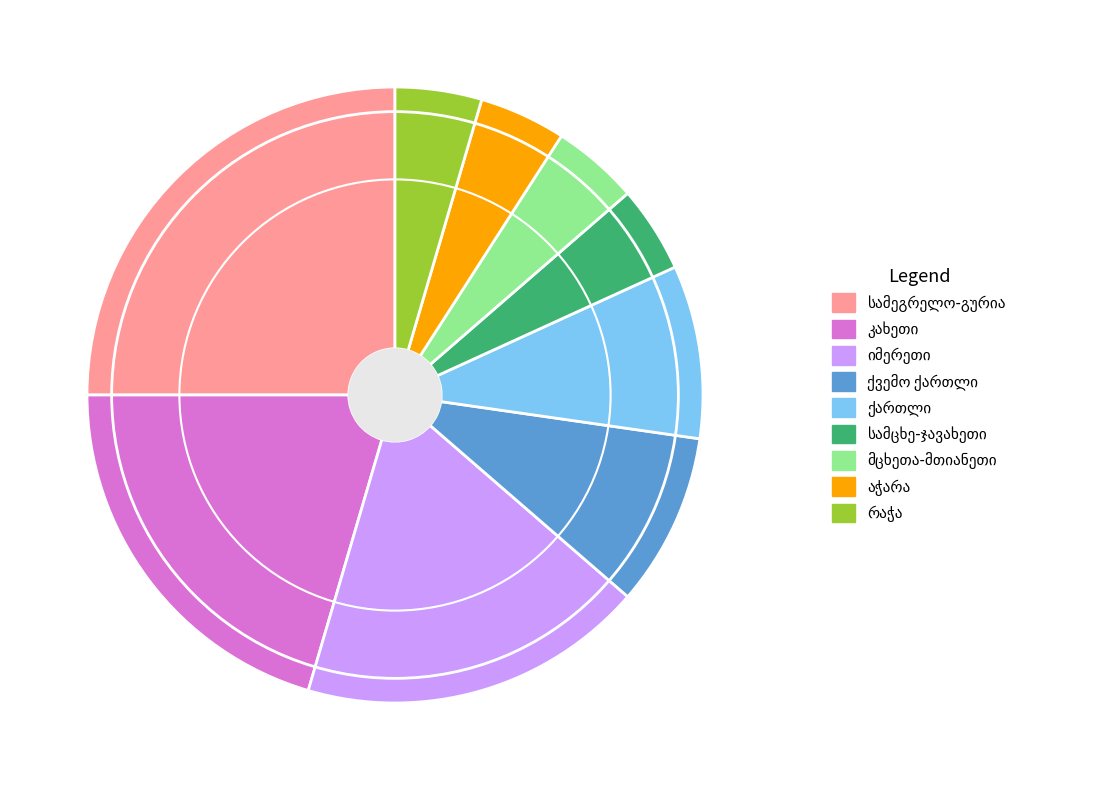

Does any single category account for the majority?

No